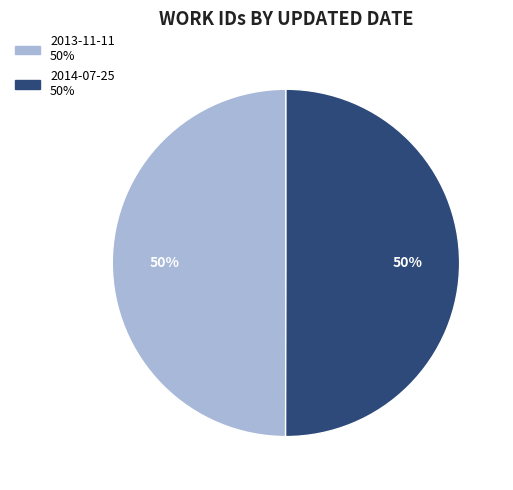

What is the ratio of the value at 2013-11-11 to the value at 2014-07-25?

1.0